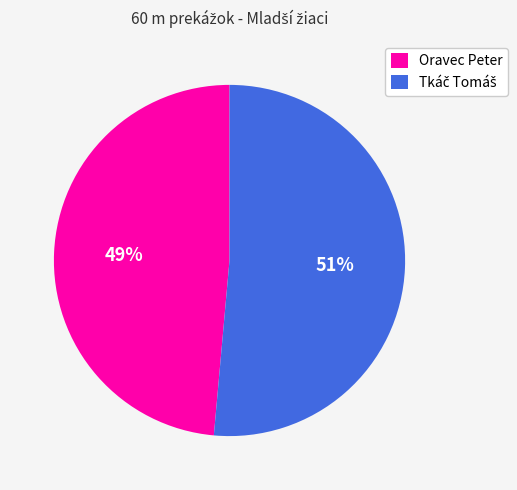

To the nearest percent, what portion does Oravec Peter represent?

49%